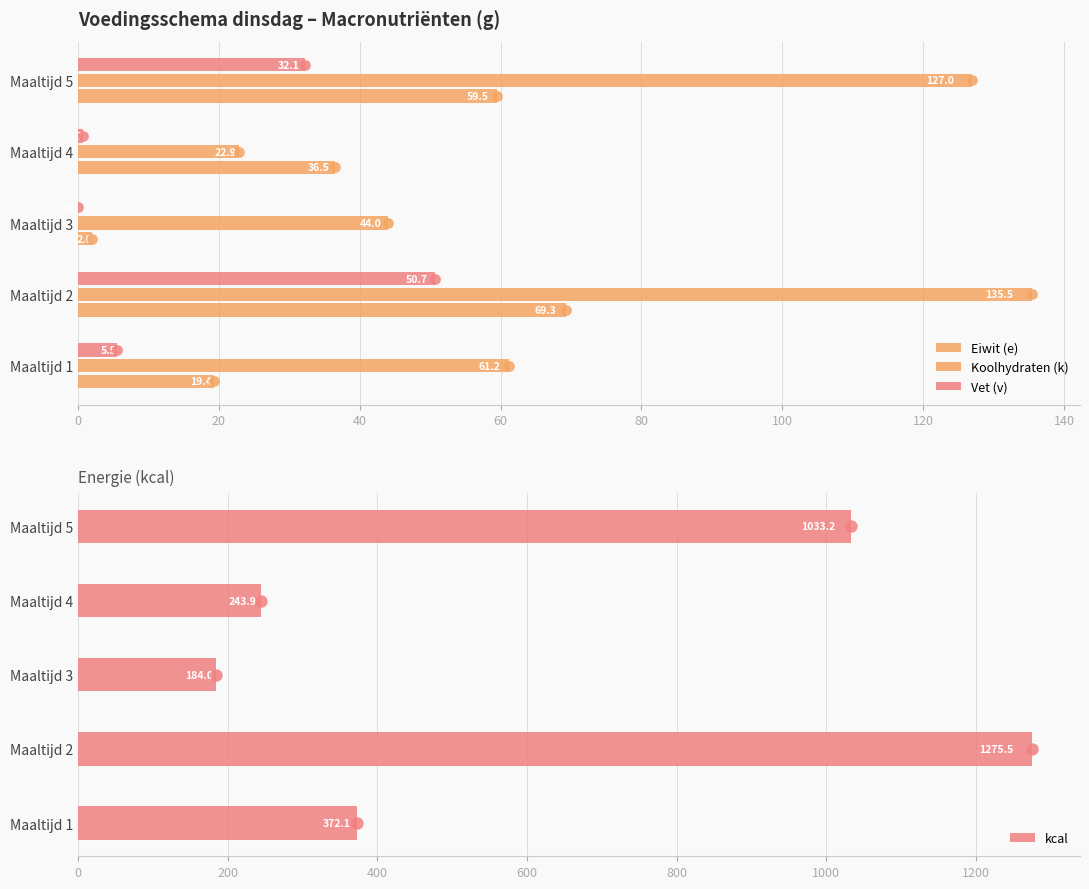

The kcal series shows 1275.5 at Maaltijd 2. True or false?

True